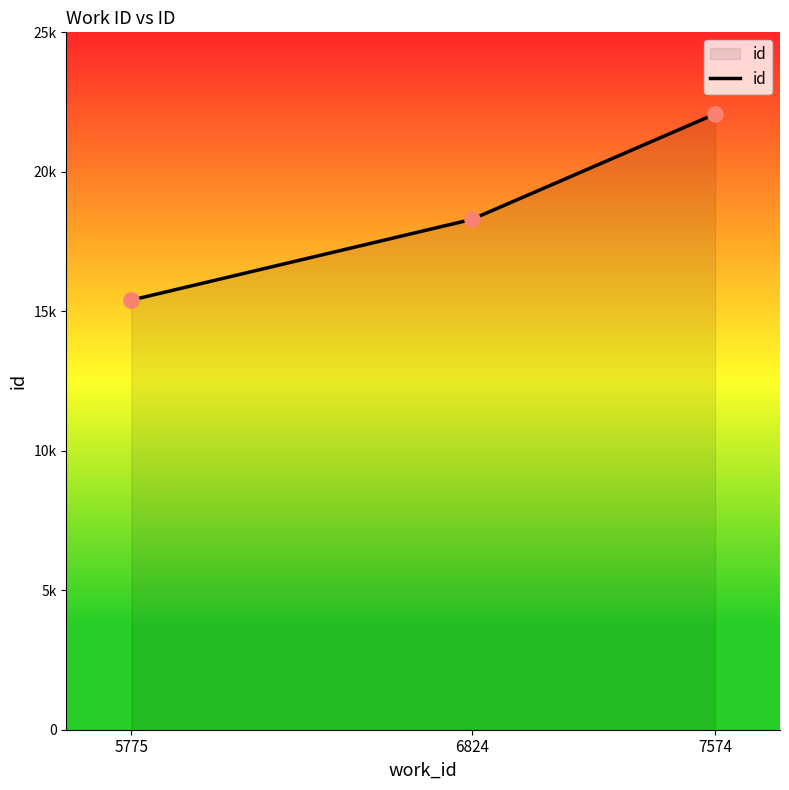

Between 7574 and 6824, which is larger?

7574